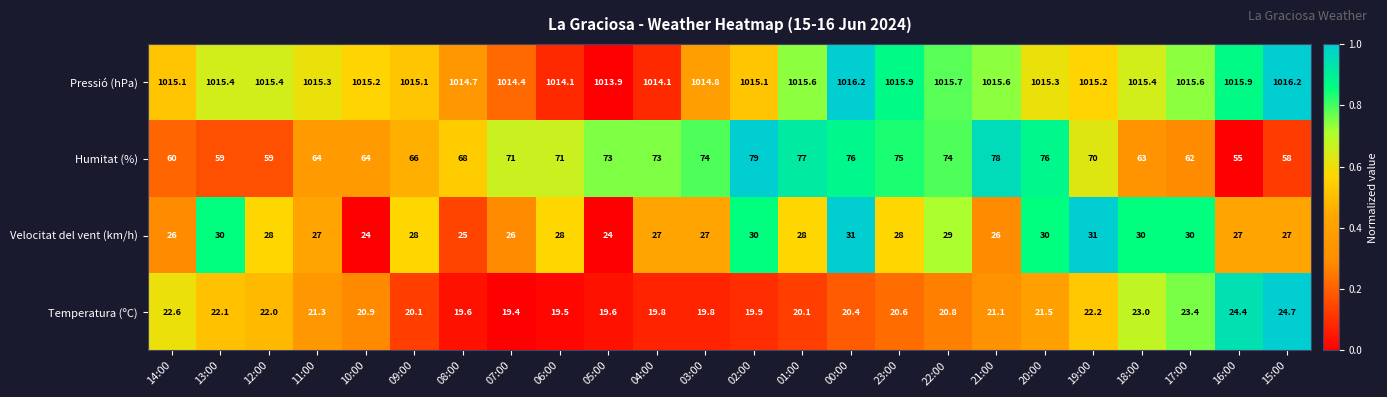

What is the average value of the Humitat (%) series?

68.5